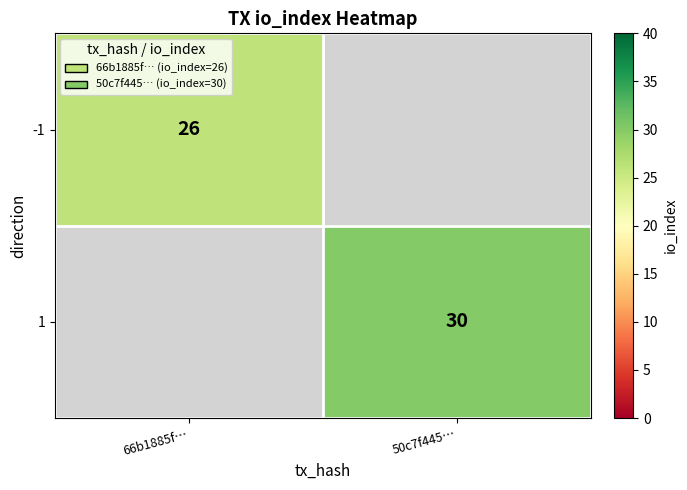

True or false: -1 has a value of 18 at 66b1885f….

False